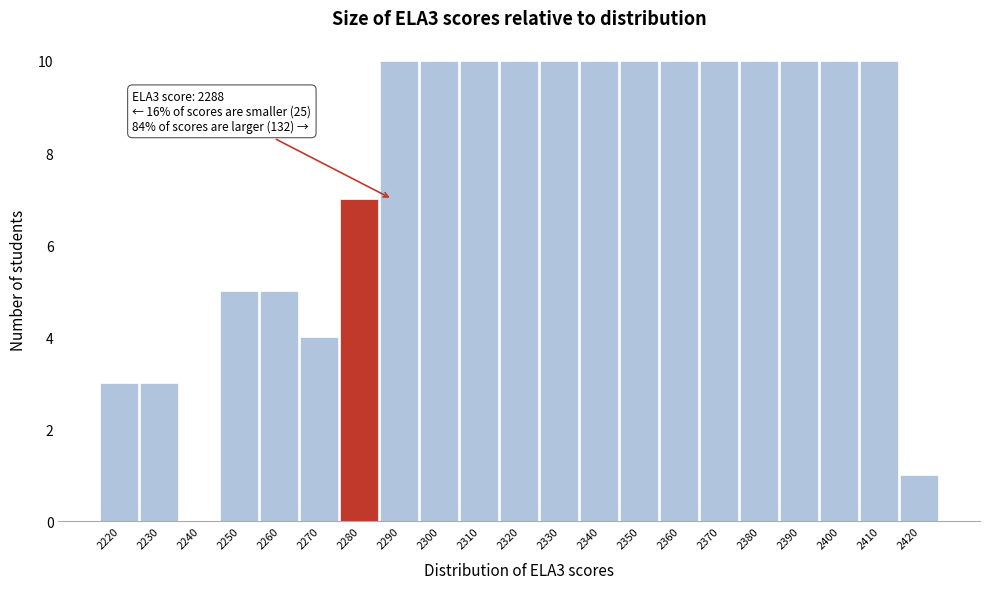

Reading left to right, list all the values displayed in this chart.

2220=3	2230=3	2240=0	2250=5	2260=5	2270=4	2280=7	2290=10	2300=10	2310=10	2320=10	2330=10	2340=10	2350=10	2360=10	2370=10	2380=10	2390=10	2400=10	2410=10	2420=1